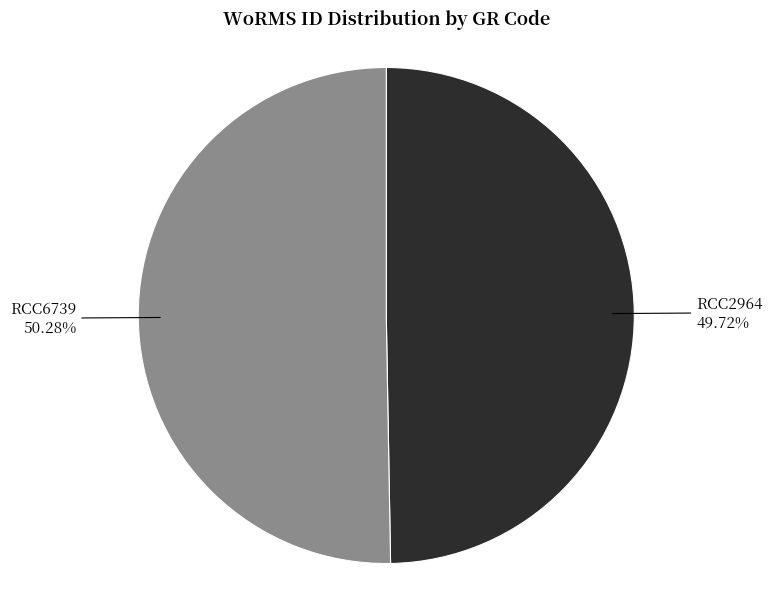

What is the ratio of the value at RCC2964 to the value at RCC6739?

1.0